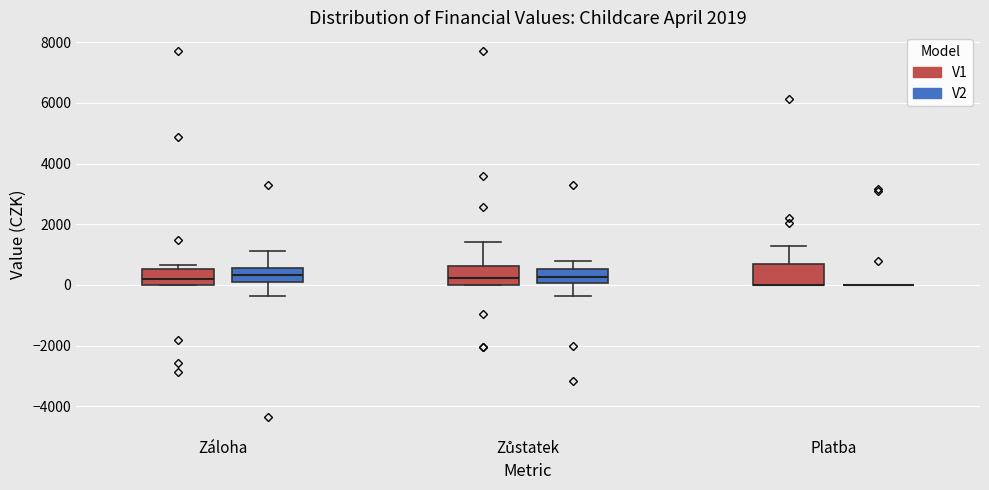

Where does the median line of the box for Záloha (V1) sit on the y-axis? The values are not printed on the chart, so give them approximately, as read against the axis.

200